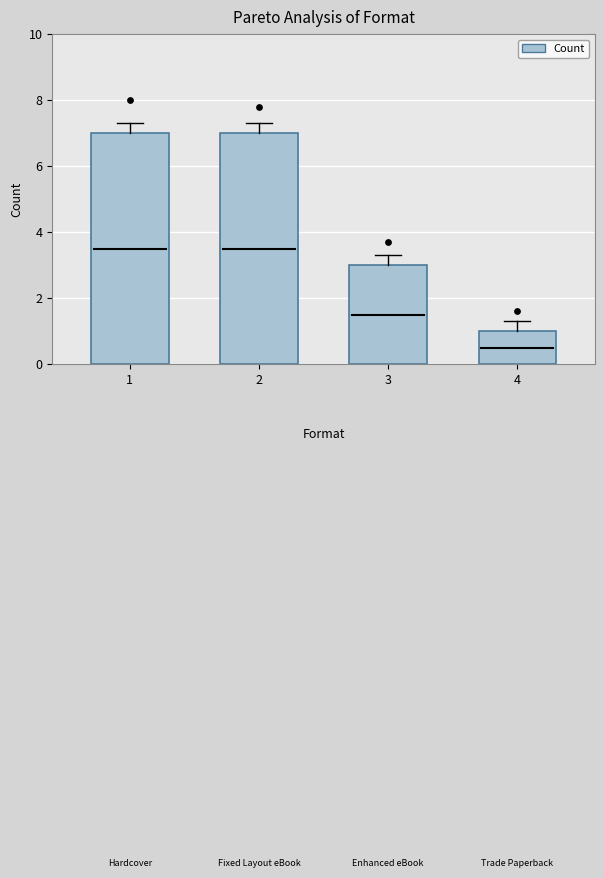

Which has a higher value, 2 or 4?

2